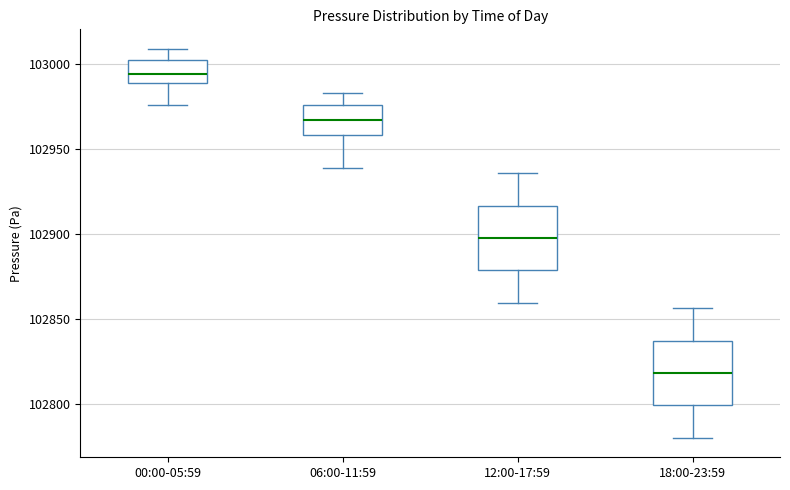

Where is the upper edge of the box for 12:00-17:59 on the y-axis? The values are not printed on the chart, so give them approximately, as read against the axis.

102915